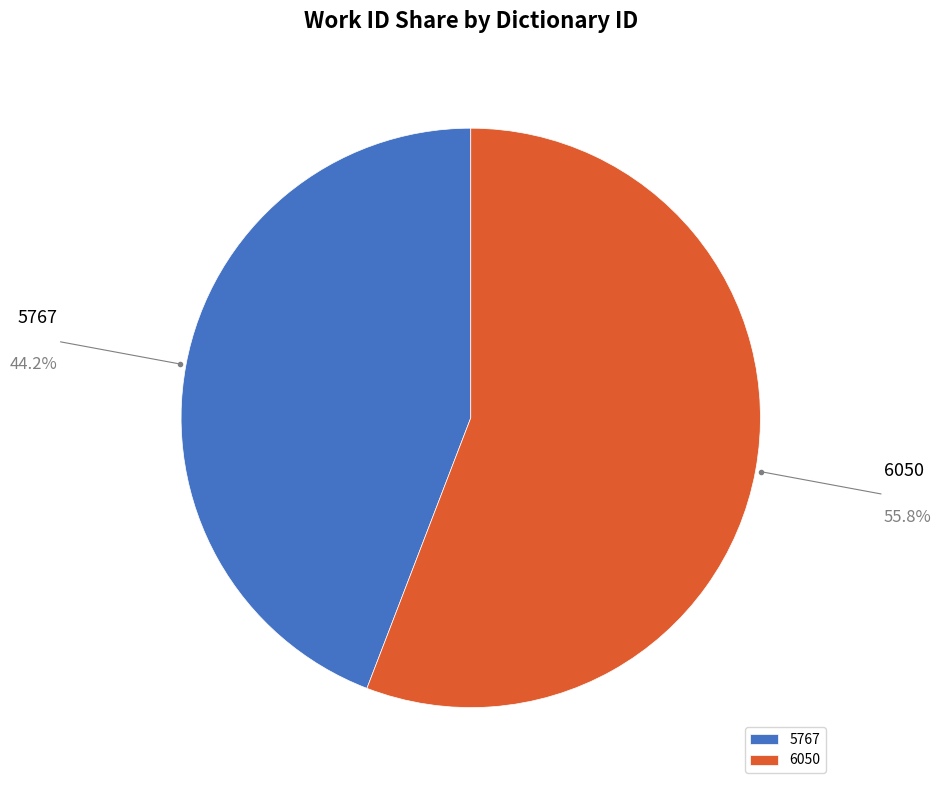

Which slice is the smallest?

5767